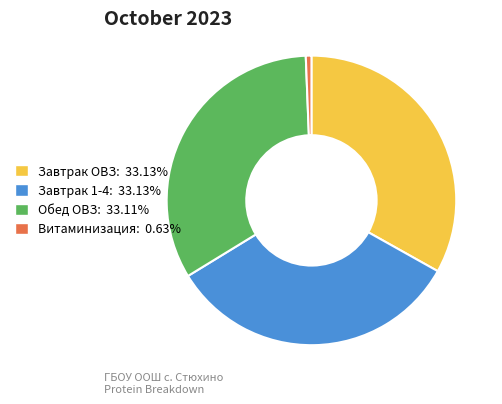

Which category has the smallest portion of the pie?

Витаминизация